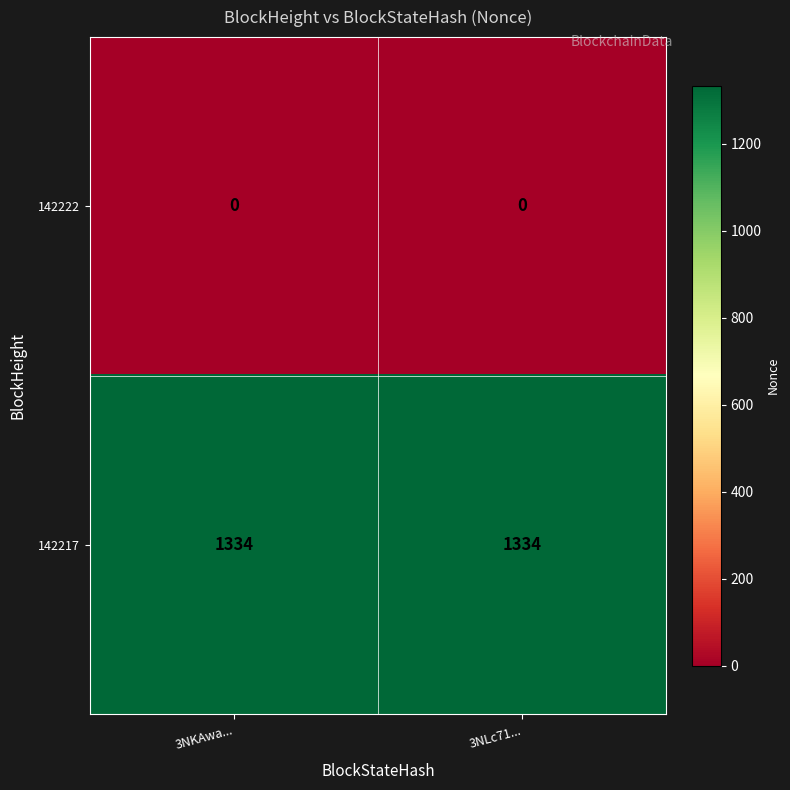

Reading left to right, what are all the values shown in this chart?

142222: 0	0
142217: 1334	1334